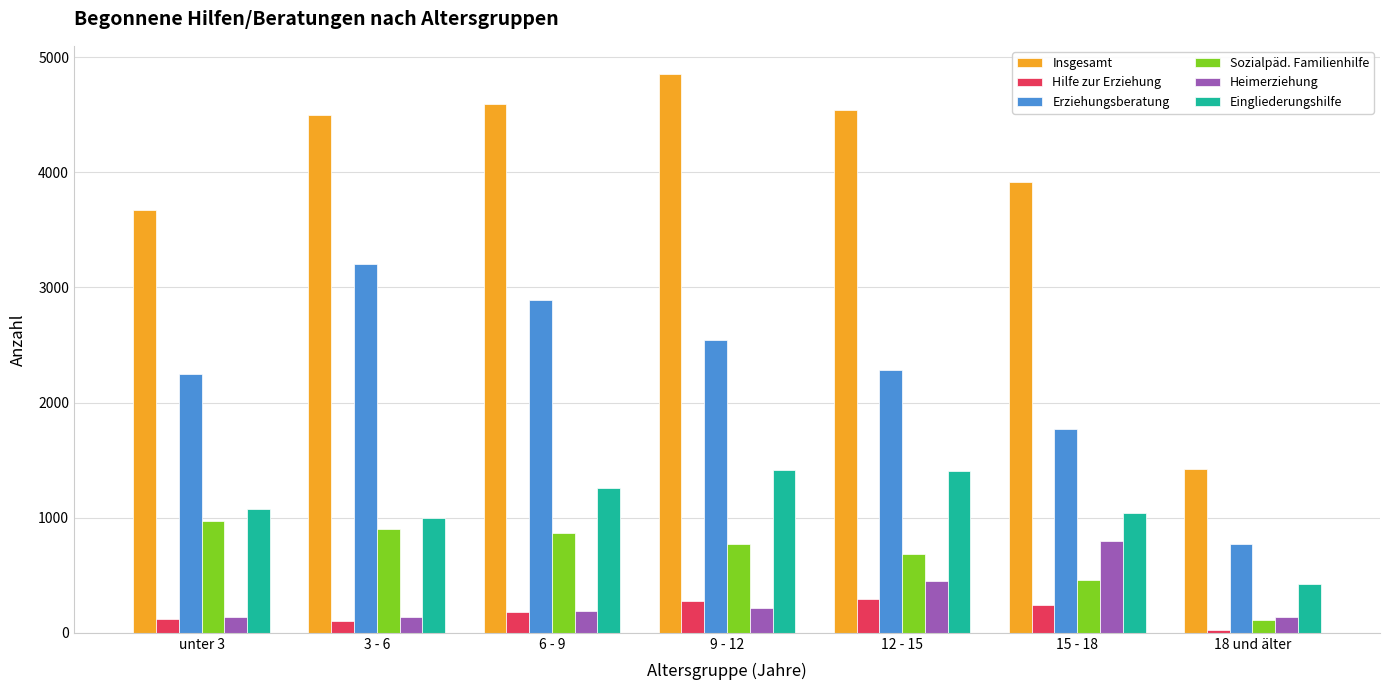

Does the chart contain stacked bars?

No